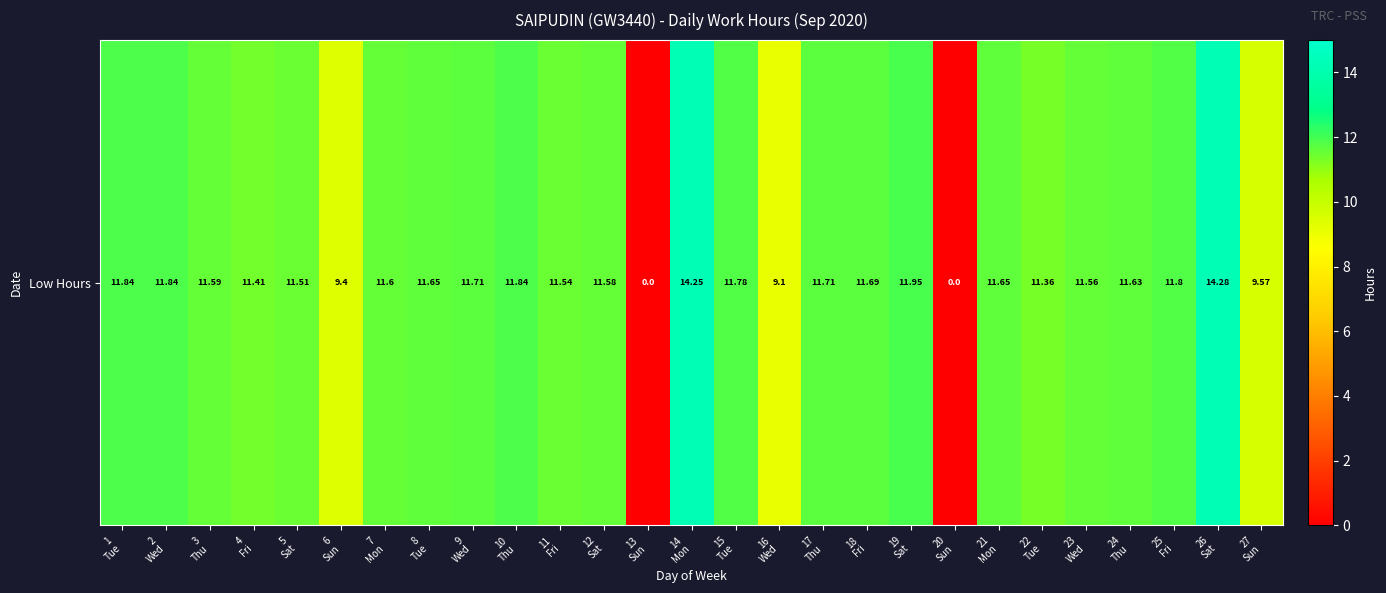

Where is the data nearest to the value 7?

16
Wed